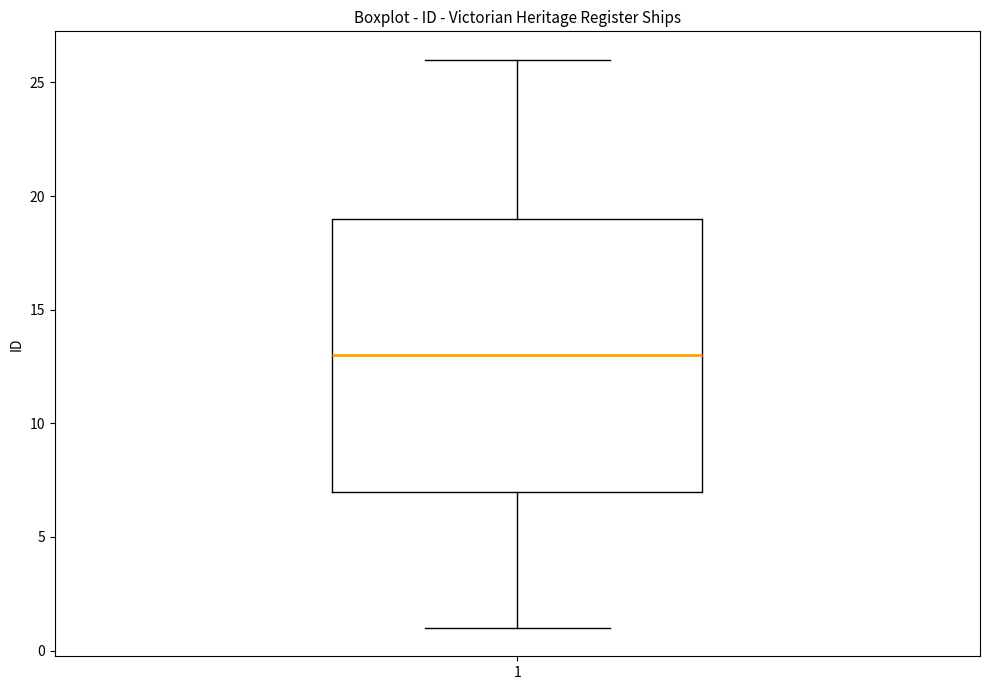

Read this box plot against the y-axis: the position of the median line, the range covered by the box, and the ends of both whiskers. The values are not printed on the chart, so give them approximately, as read against the axis.

median 13, box 7 to 19, whiskers 1 to 26